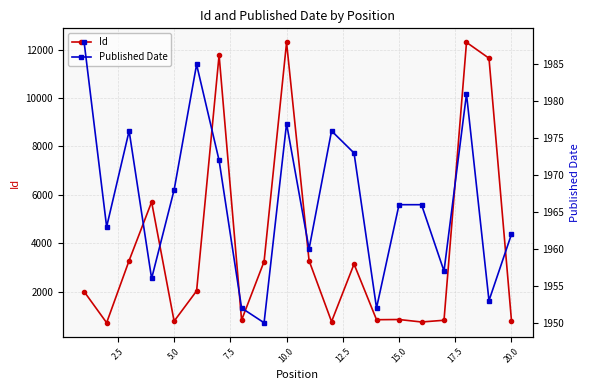

After their last crossing, which series has the higher values: Published Date or Id?

Published Date